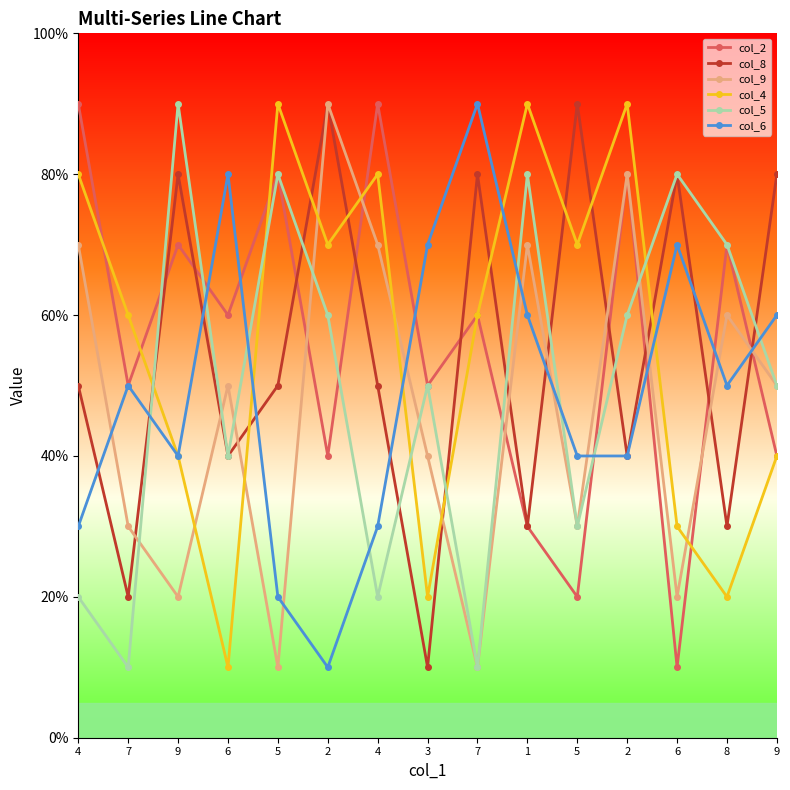

Does the chart have visible grid lines?

No